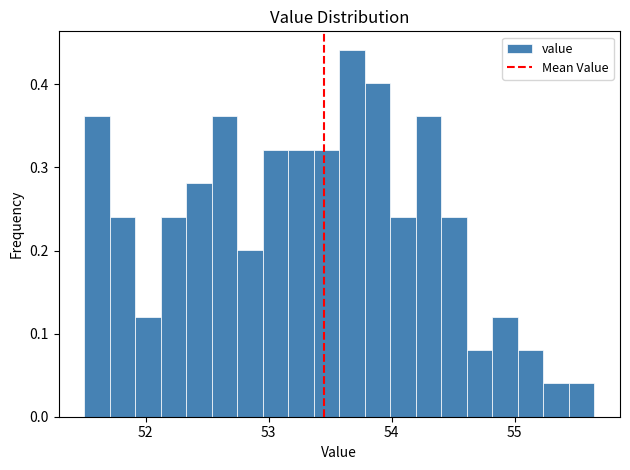

Read against the x-axis, roughly where is the centre of the tallest bar?

53.7